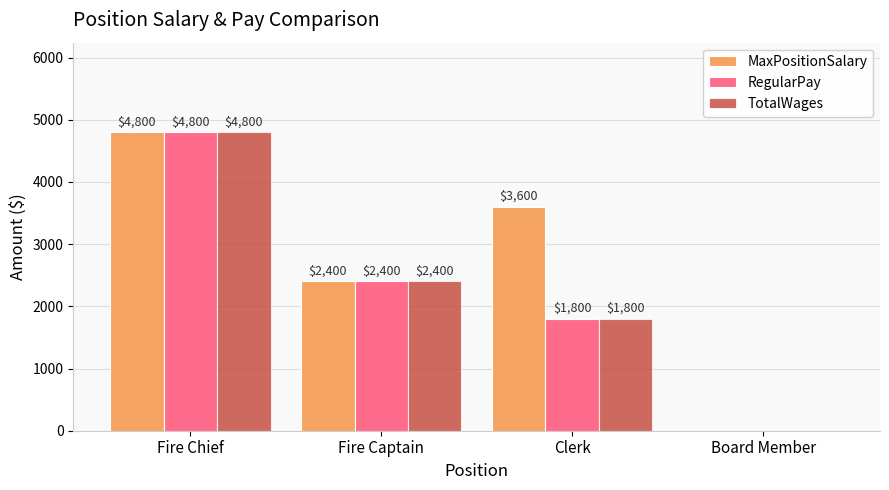

What is the maximum value shown in the chart?

4800